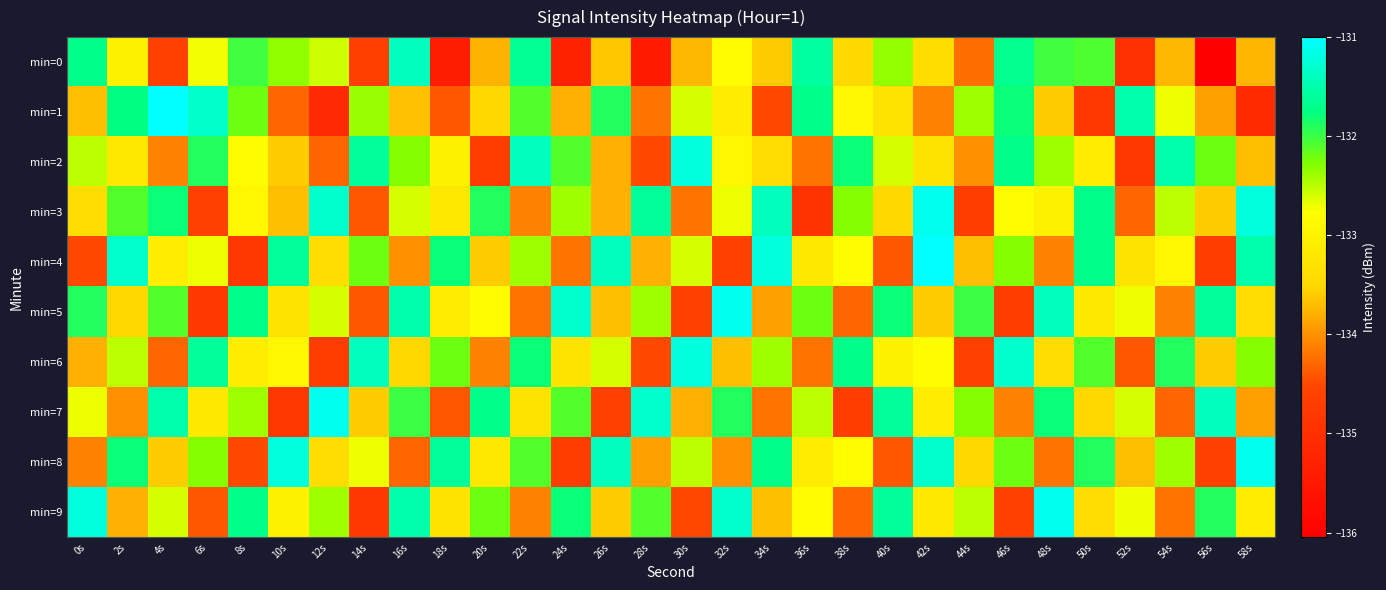

Which series has the widest spread of values?

min=0